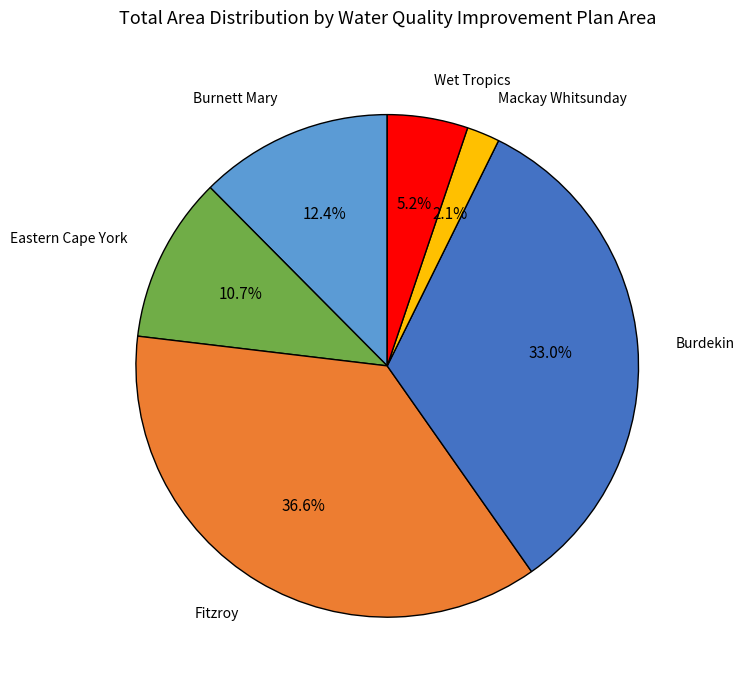

Does any single category account for the majority?

No